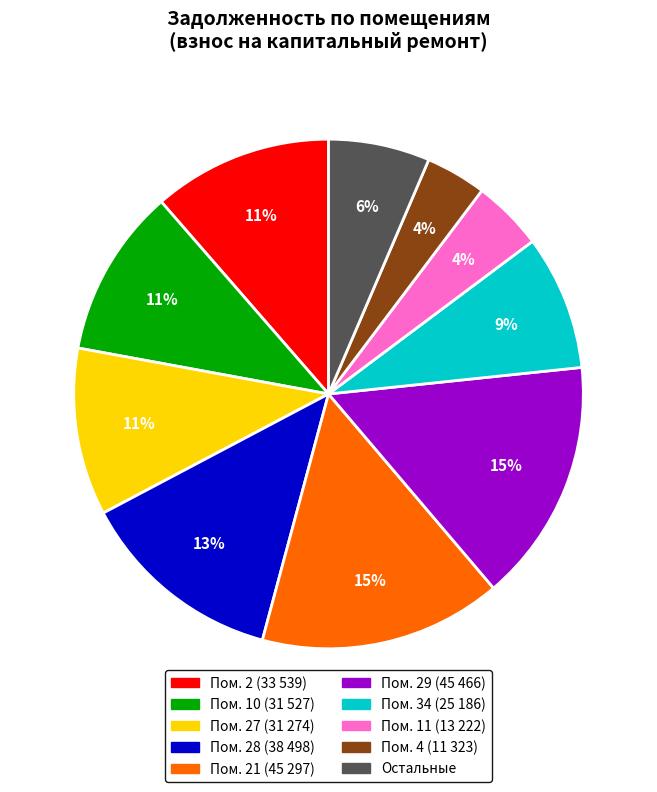

To the nearest percent, what portion does Пом. 11 (13 222) represent?

4%